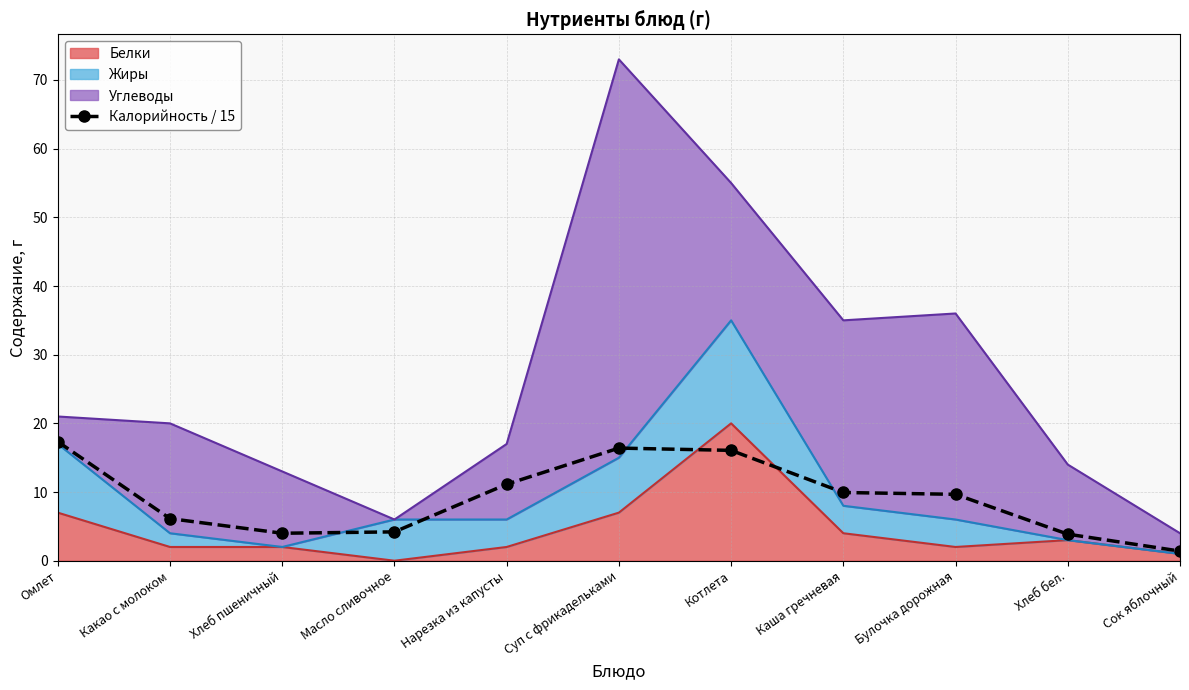

How many interior local peaks (higher than both neighbors) does the data have?

1